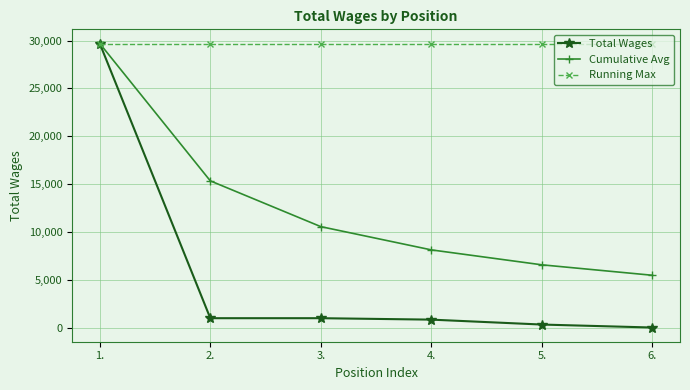

How many distinct data groups are displayed?

3